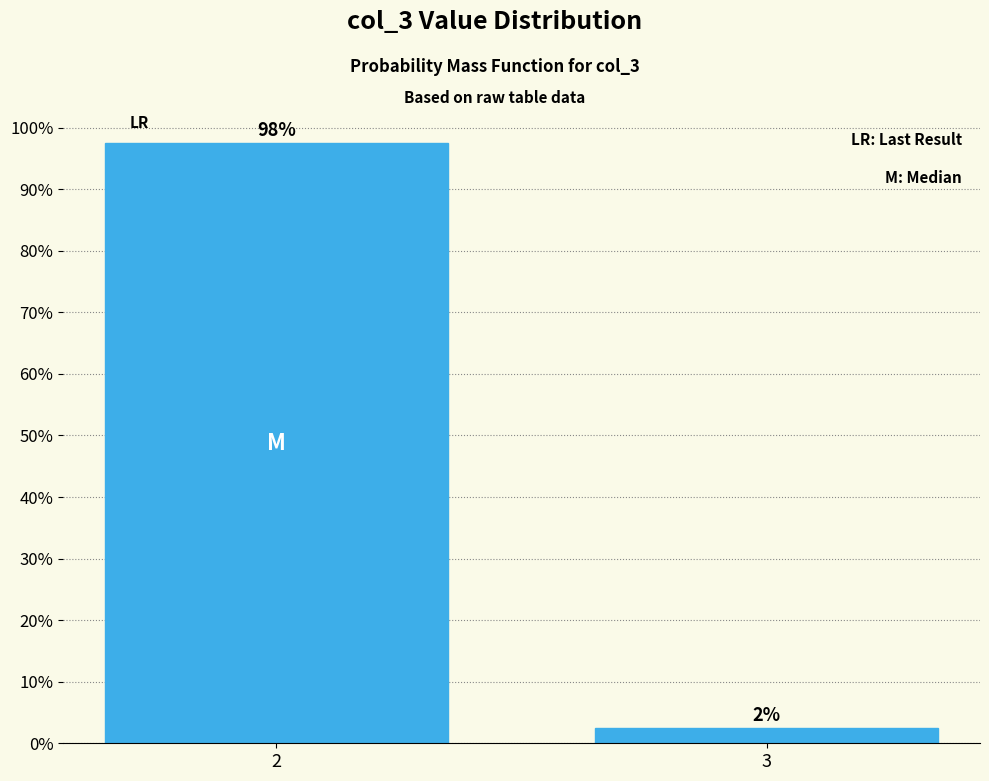

How many bars are there in total?

2